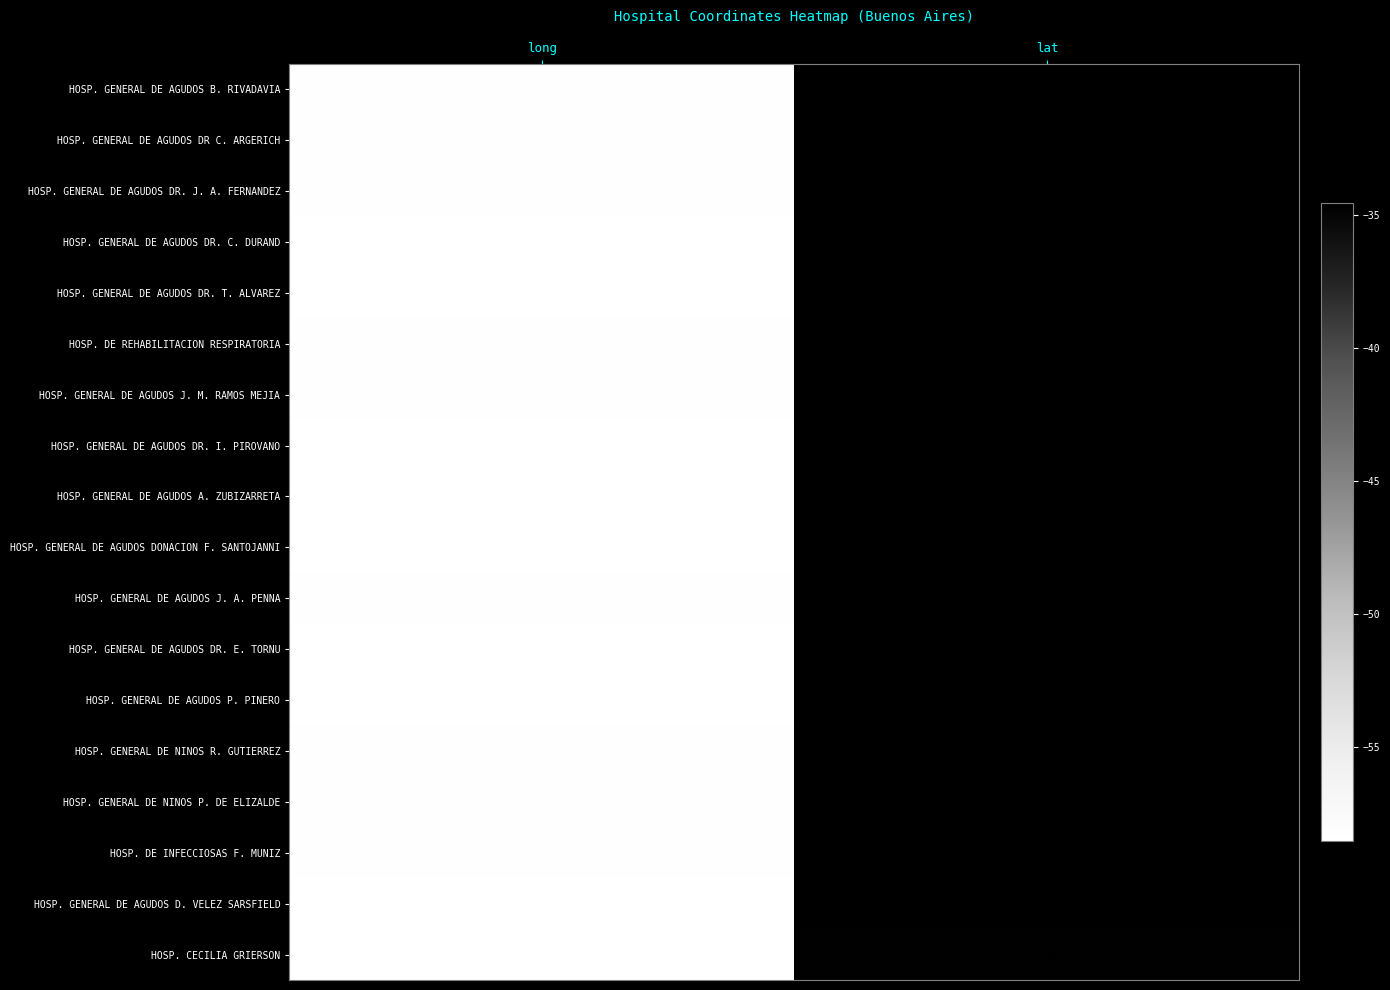

At which category is the sum across all series the highest?

lat